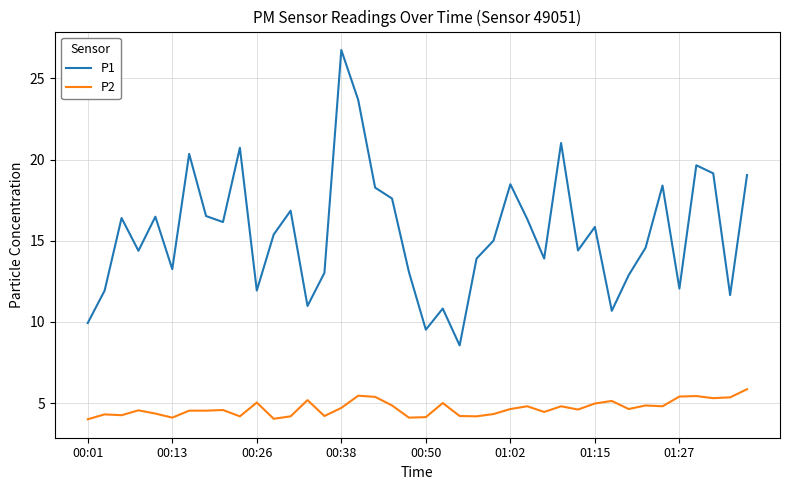

List the series in order of their peak value, lowest first.

P2, P1